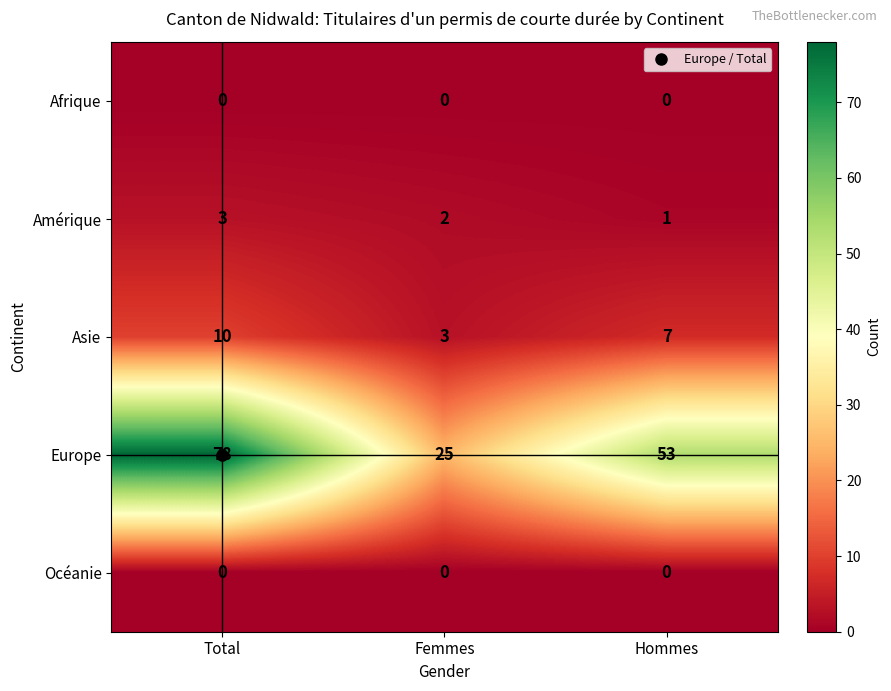

At which label is Europe closest to 51?

Hommes